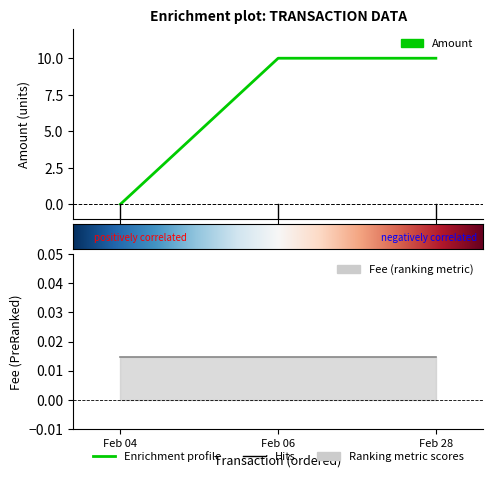

List the labels in order of value, largest first.

Feb 06, Feb 28, Feb 04